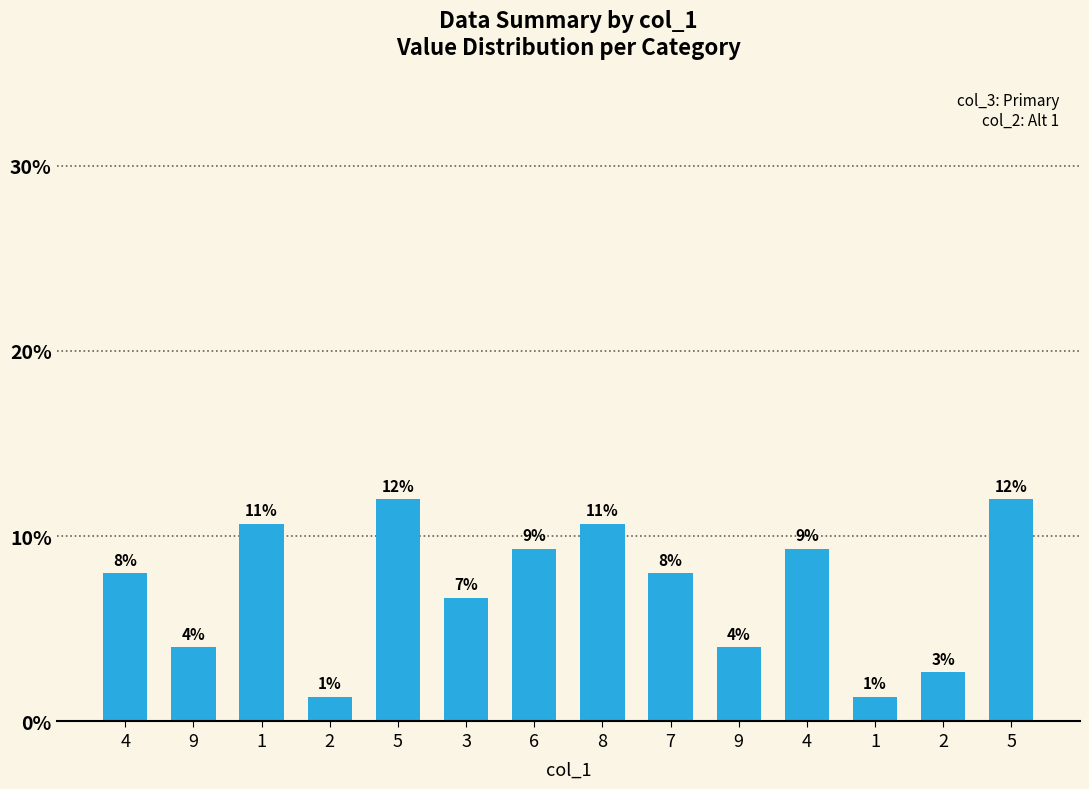

How many bars are there in total?

14